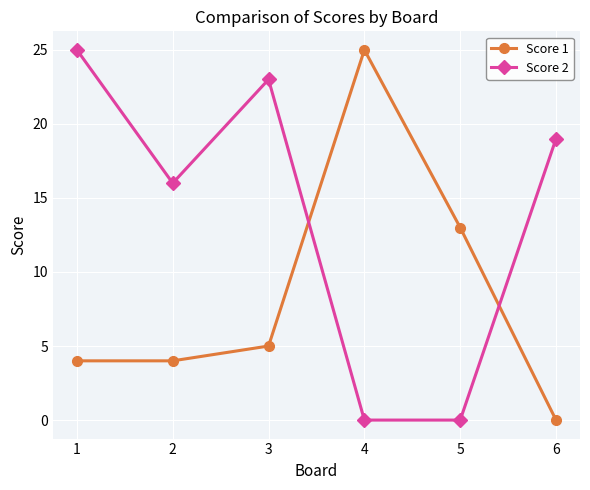

Between which two adjacent categories do Score 1 and Score 2 first intersect?

3 and 4